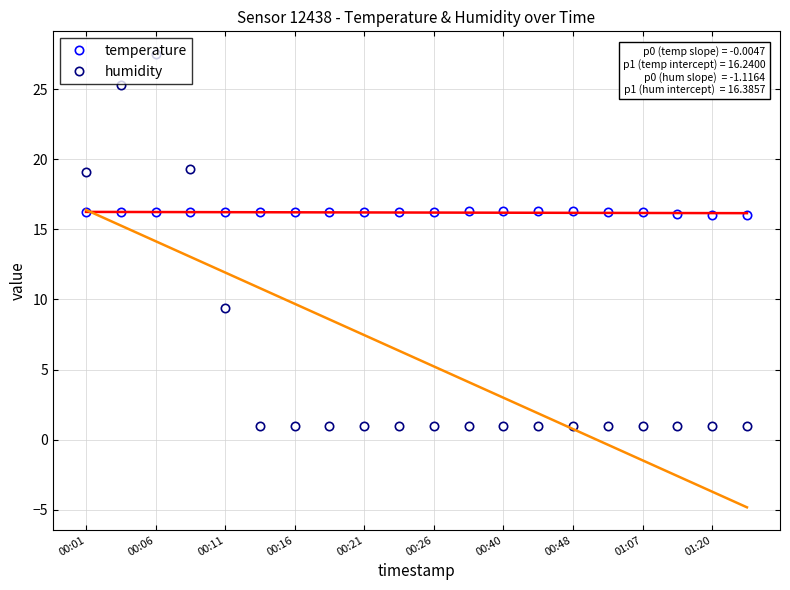

Between 15 and 17, which series saw the biggest shift?

temperature